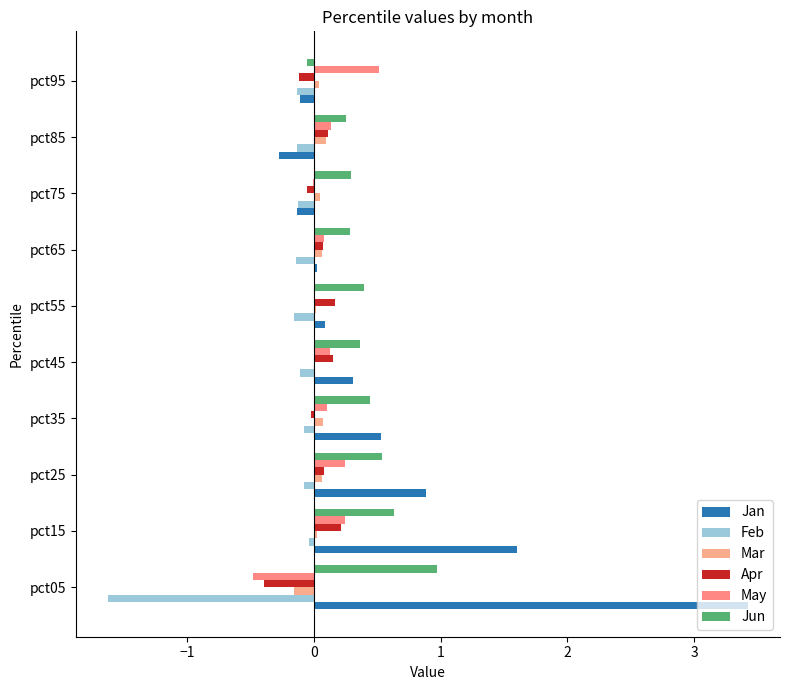

Count the number of data series in this chart.

6